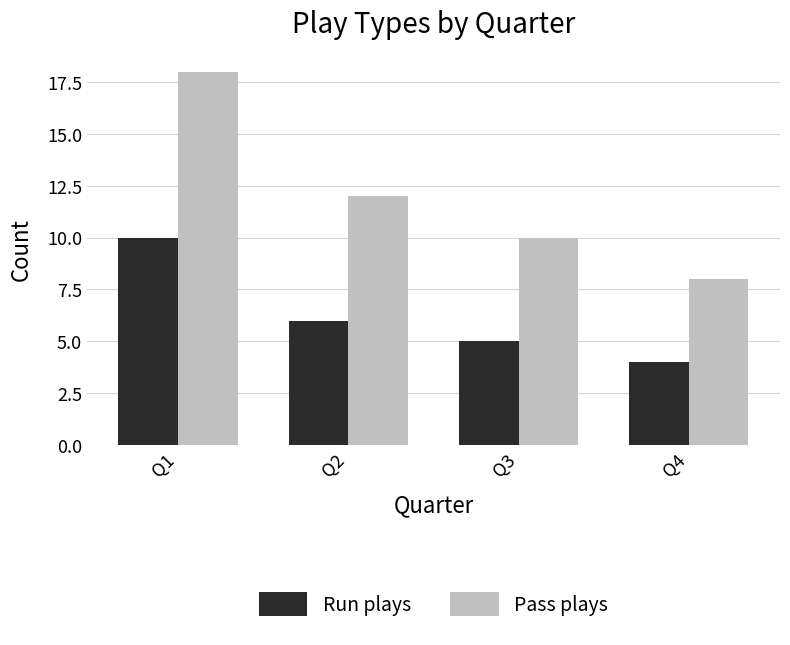

What is the smallest value displayed?

4